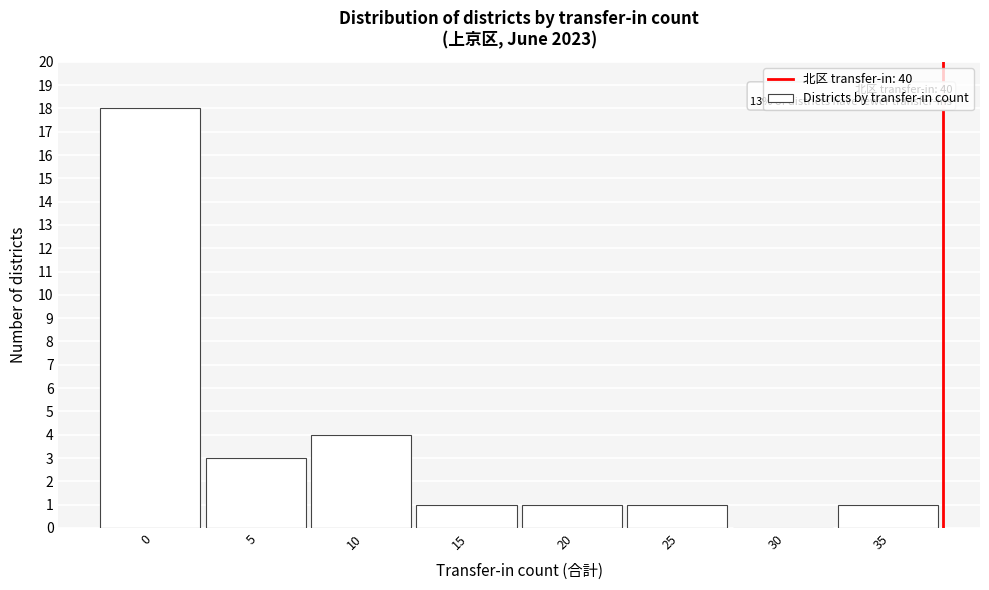

Reading left to right, list all the values displayed in this chart.

0=18	5=3	10=4	15=1	20=1	25=1	30=0	35=1